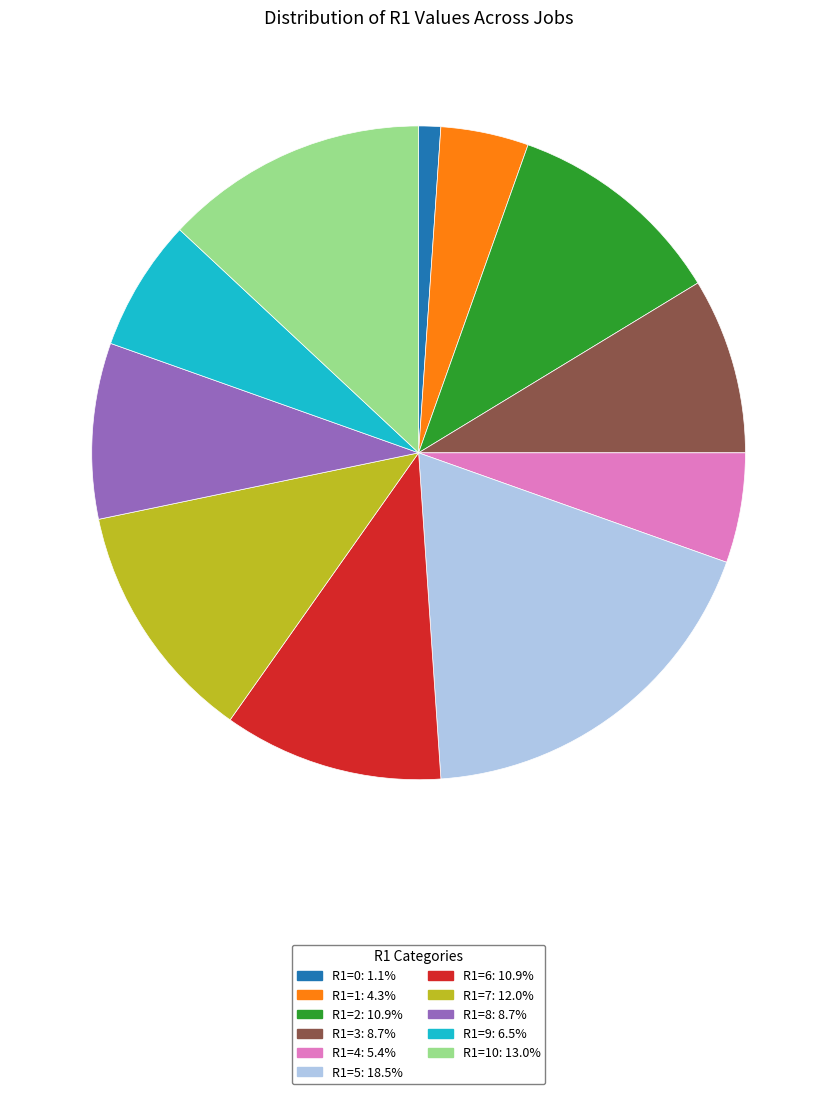

How many slices are in this pie chart?

11